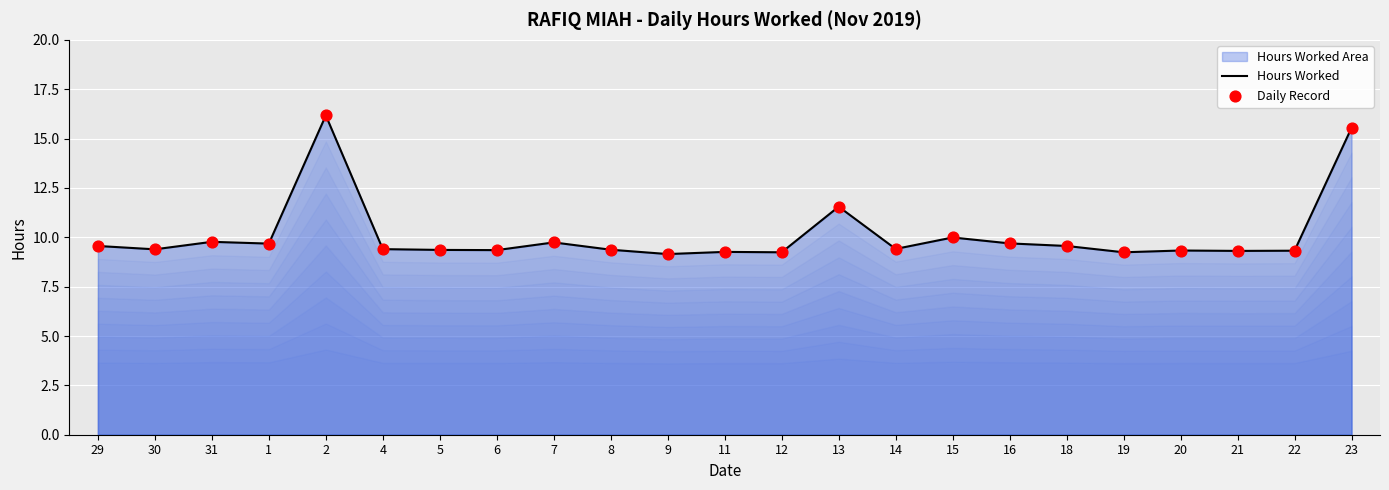

At how many categories does at least one series exceed 12?

2